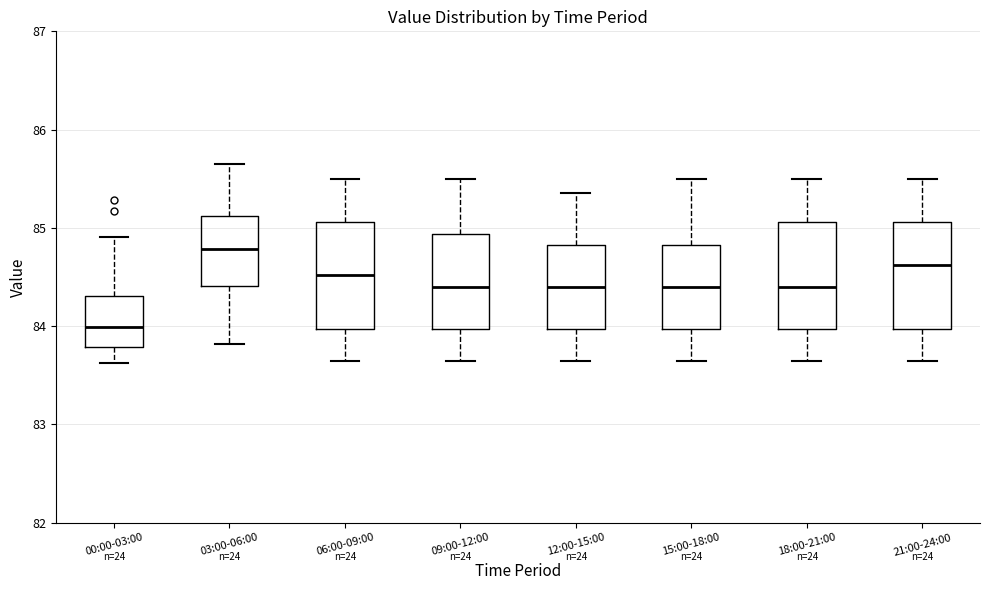

Reading left to right, transcribe this box plot: for each box, give where its median line is, the range the box spans, and where its two whiskers end, as read against the y-axis. The values are not printed on the chart, so give them approximately, as read against the axis.

00:00-03:00: median 84.0, box 83.8 to 84.3, whiskers 83.6 to 84.9
03:00-06:00: median 84.8, box 84.4 to 85.1, whiskers 83.8 to 85.7
06:00-09:00: median 84.5, box 84.0 to 85.1, whiskers 83.7 to 85.5
09:00-12:00: median 84.4, box 84.0 to 84.9, whiskers 83.7 to 85.5
12:00-15:00: median 84.4, box 84.0 to 84.8, whiskers 83.7 to 85.4
15:00-18:00: median 84.4, box 84.0 to 84.8, whiskers 83.7 to 85.5
18:00-21:00: median 84.4, box 84.0 to 85.1, whiskers 83.7 to 85.5
21:00-24:00: median 84.6, box 84.0 to 85.1, whiskers 83.7 to 85.5